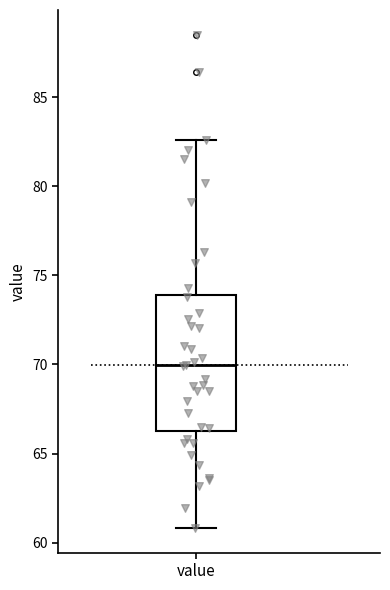

Read this box plot against the y-axis: the position of the median line, the range covered by the box, and the ends of both whiskers. The values are not printed on the chart, so give them approximately, as read against the axis.

median 70.0, box 66.5 to 74.0, whiskers 61.0 to 82.5